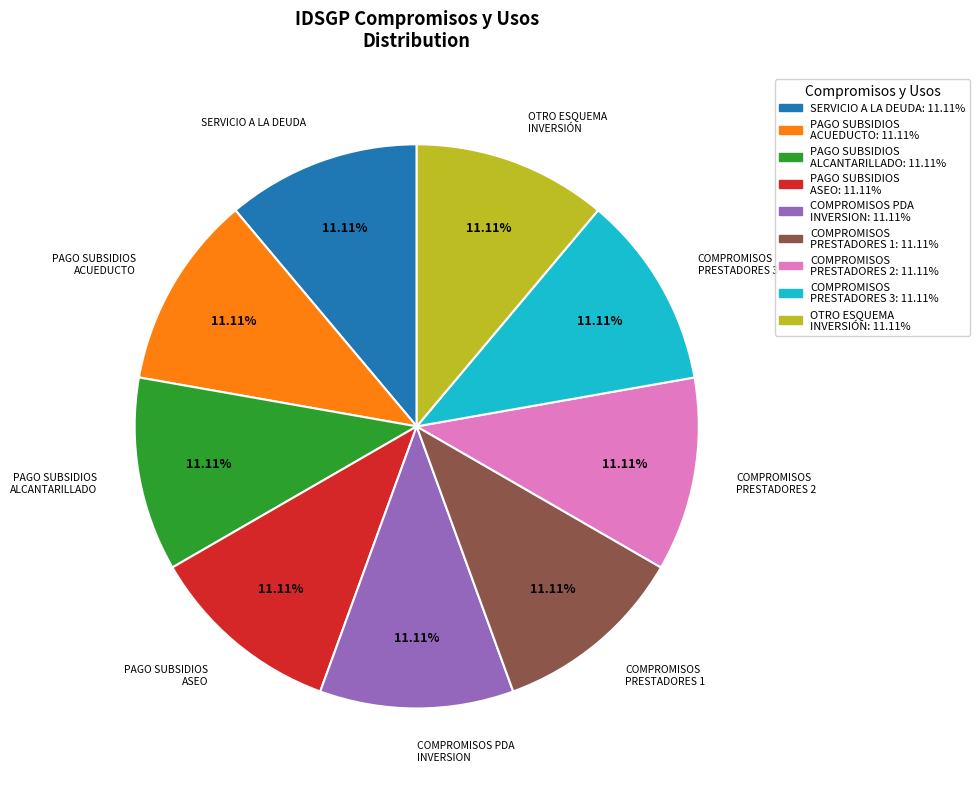

Is there any slice that represents more than half of the pie?

No